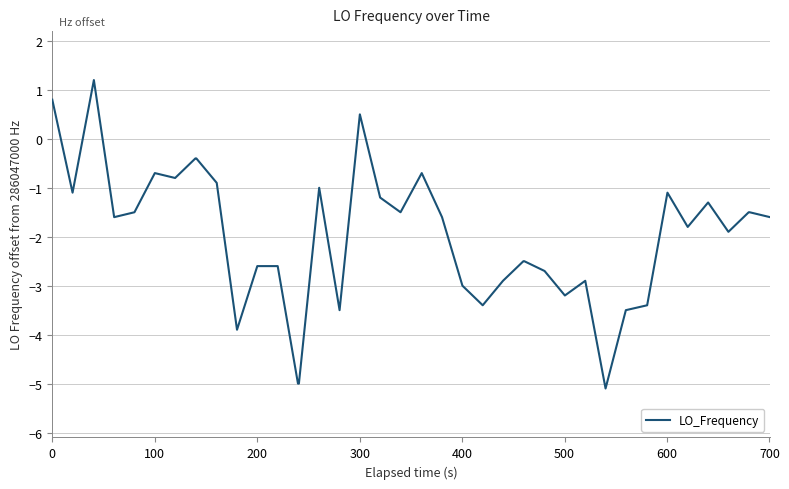

What is the maximum value shown in the chart?

1.2